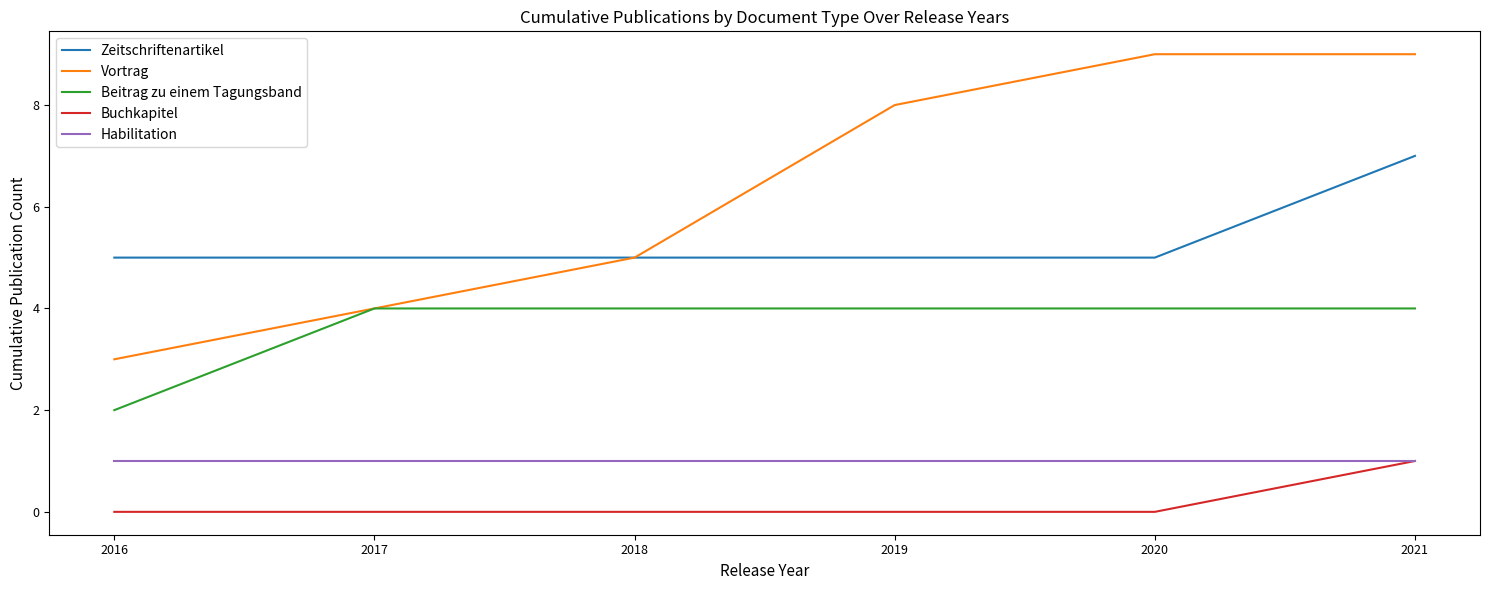

True or false: Zeitschriftenartikel and Buchkapitel intersect in this chart.

False